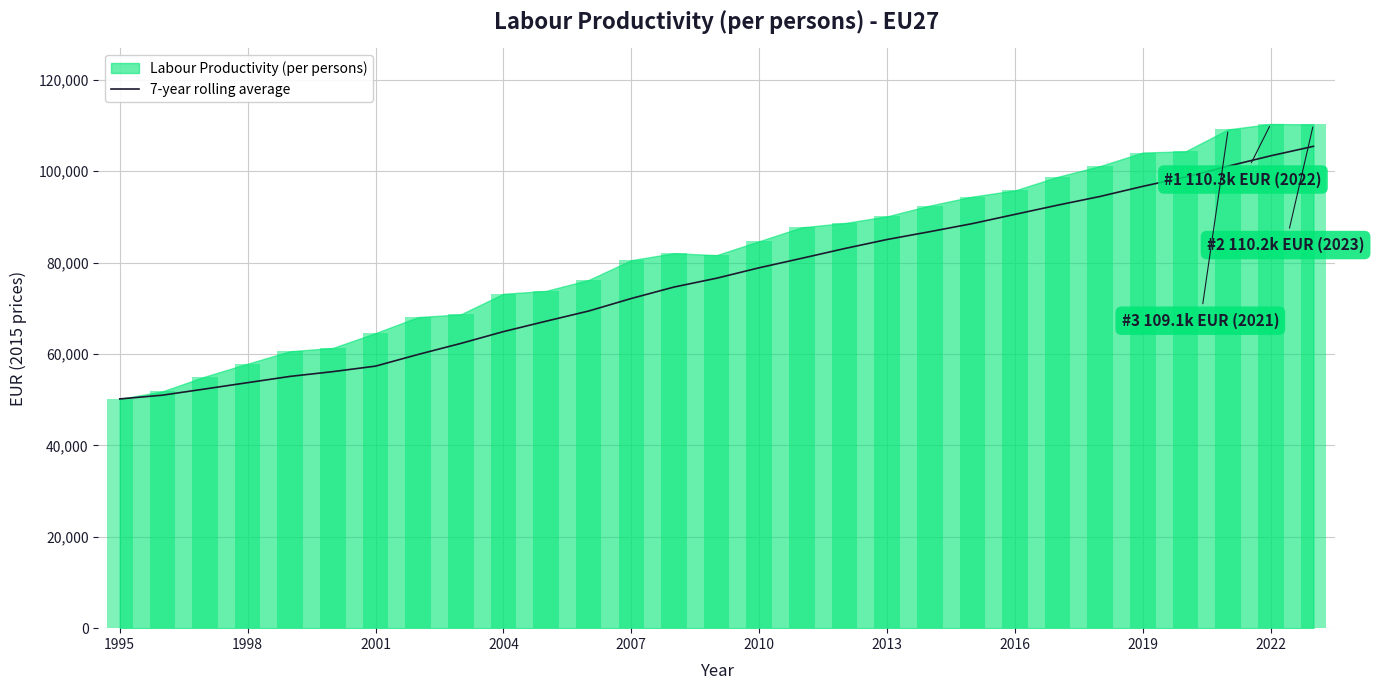

What is the minimum value for 7-year rolling average?

50152.5